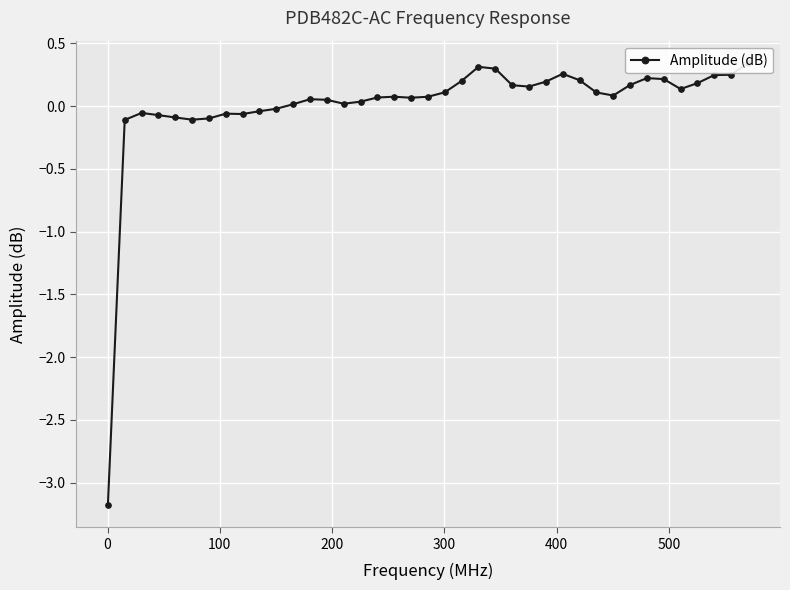

How many series are shown in this chart?

1